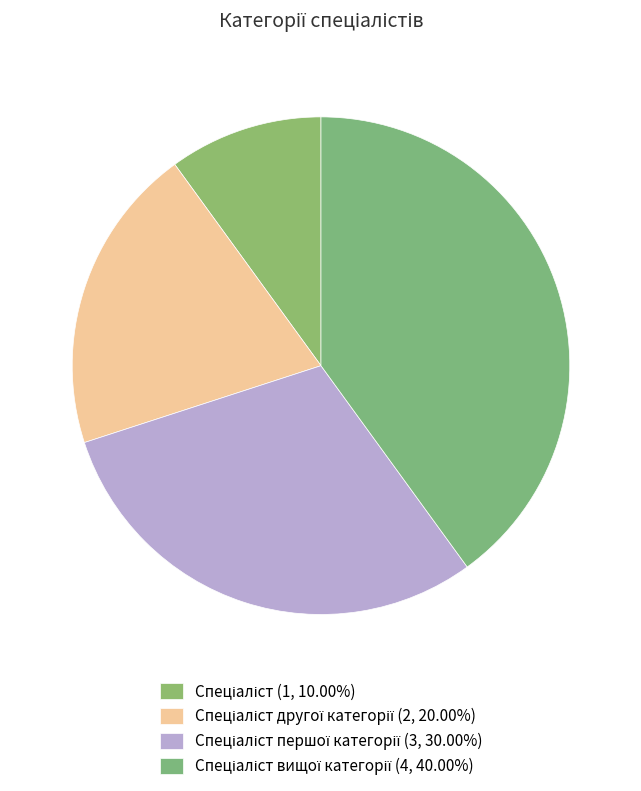

Count the number of slices in the pie.

4